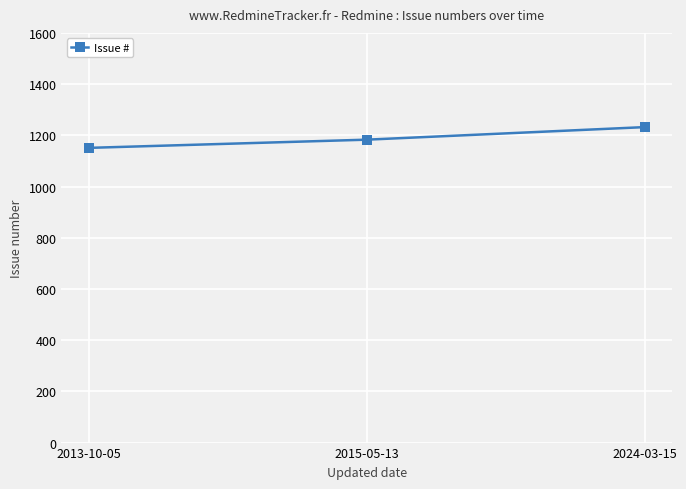

List the labels in order of value, smallest first.

2013-10-05, 2015-05-13, 2024-03-15